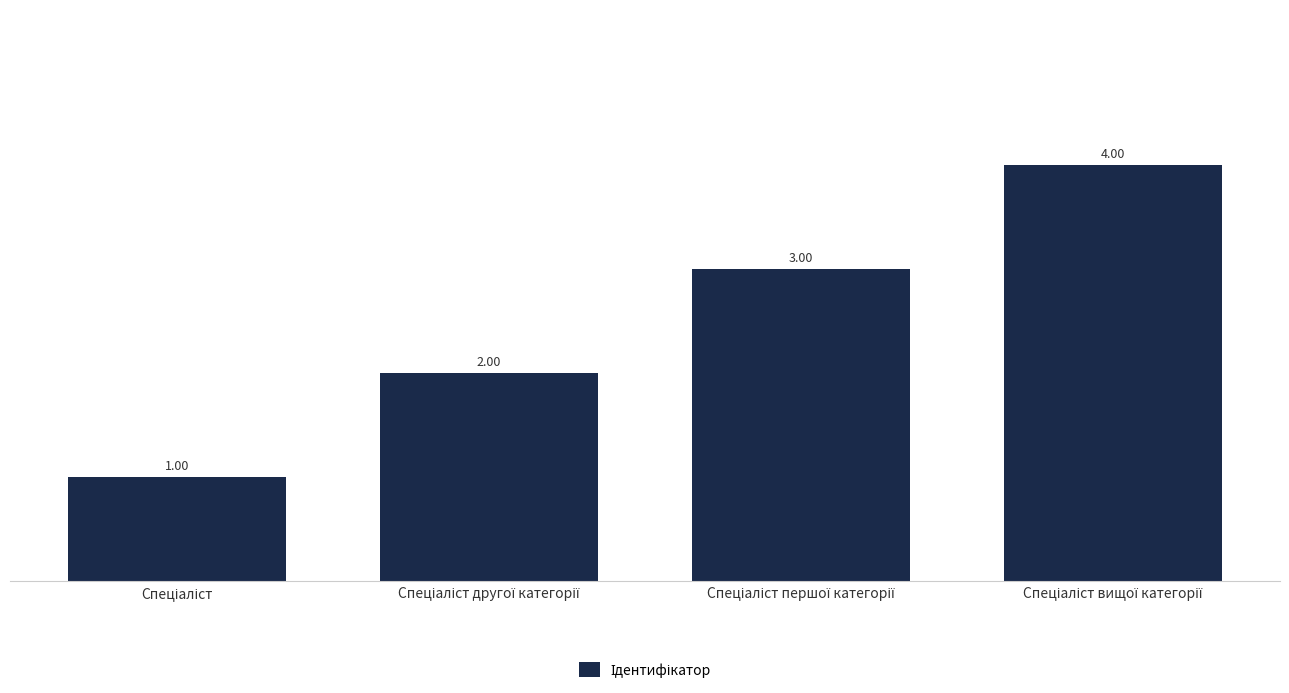

What is the difference between the maximum and minimum values?

3